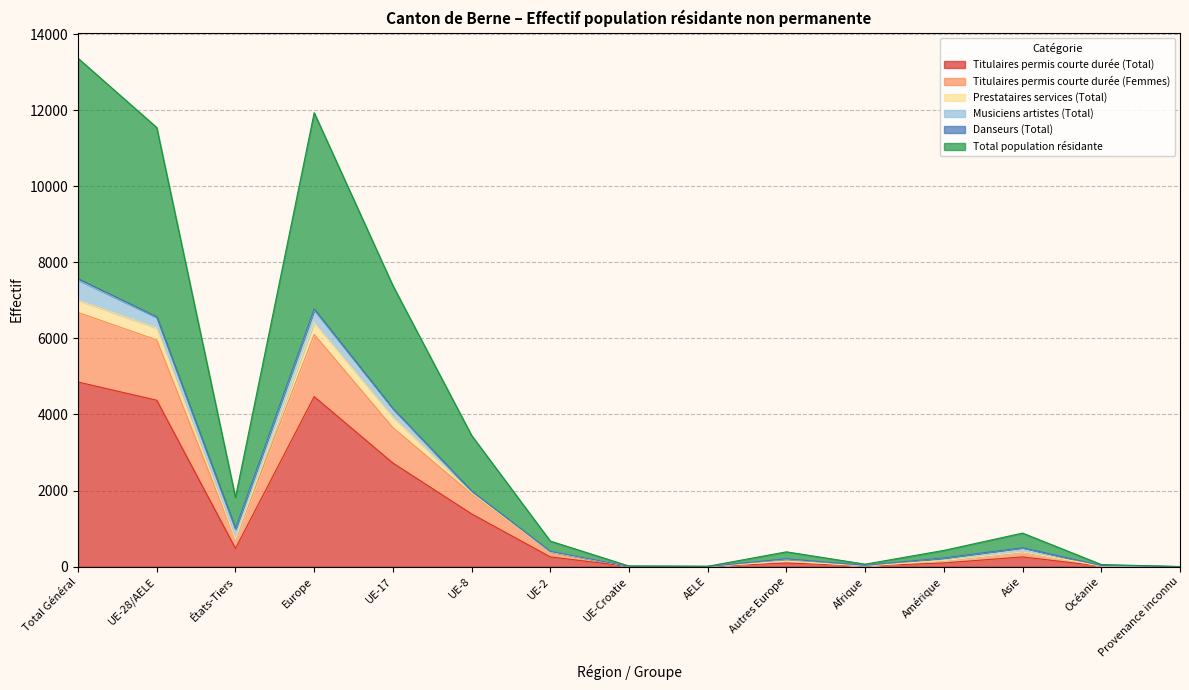

What is the minimum value for Titulaires permis courte durée (Total)?

1